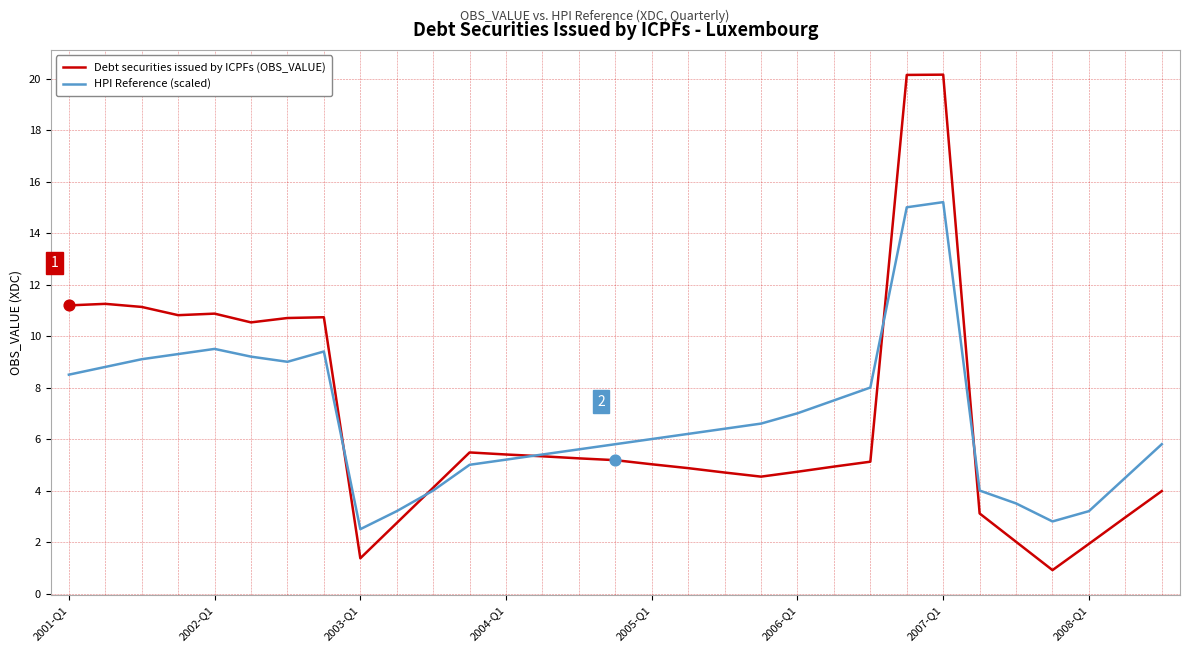

What are all the series names shown in the legend?

Debt securities issued by ICPFs (OBS_VALUE), HPI Reference (scaled)